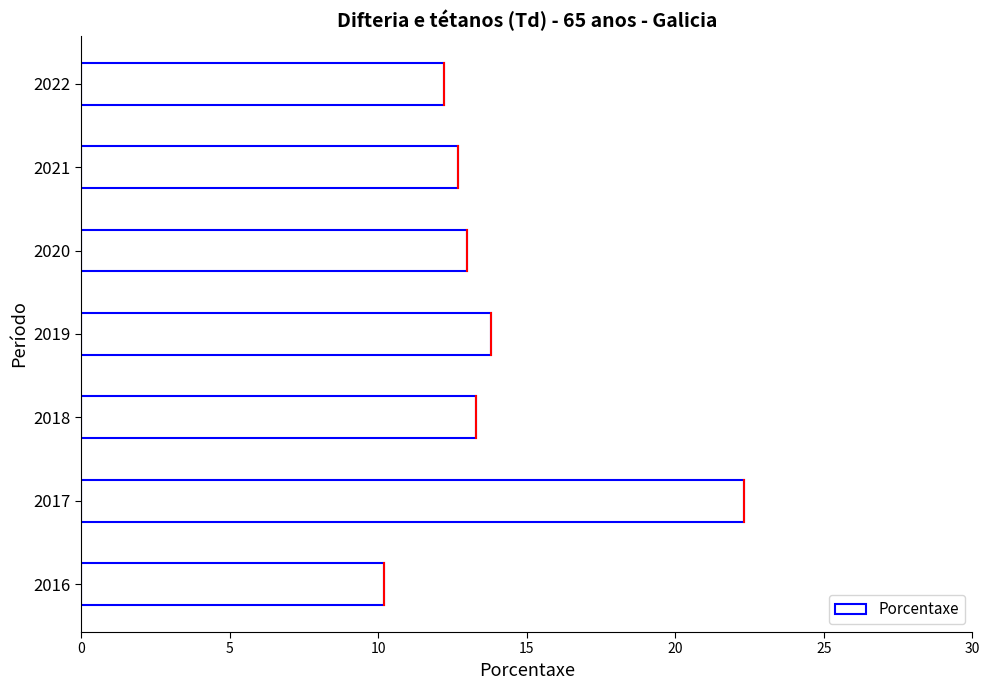

Is it true that the value at 2017 is 32.8?

False